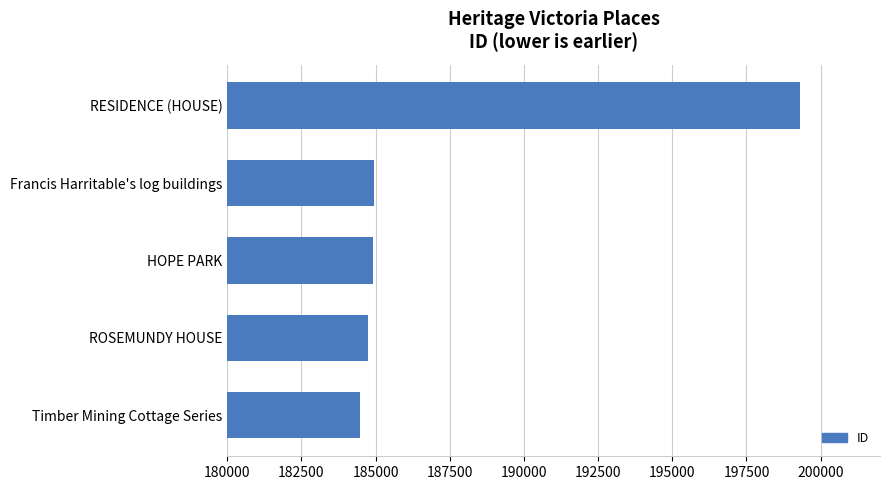

What is the sum of the values at HOPE PARK and RESIDENCE (HOUSE)?

384208